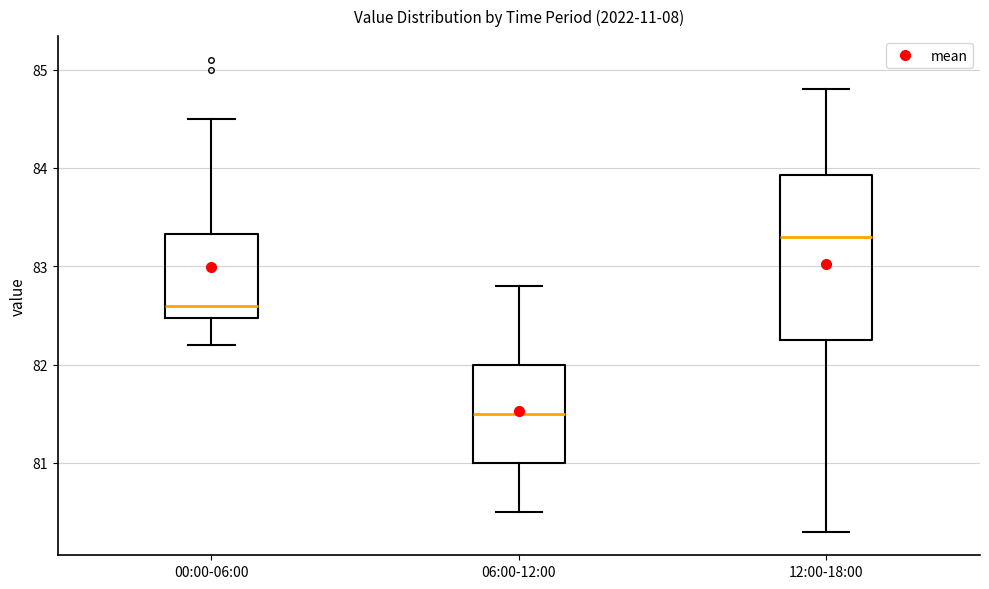

Where does the upper whisker of the box for 06:00-12:00 end on the y-axis? The values are not printed on the chart, so give them approximately, as read against the axis.

82.8